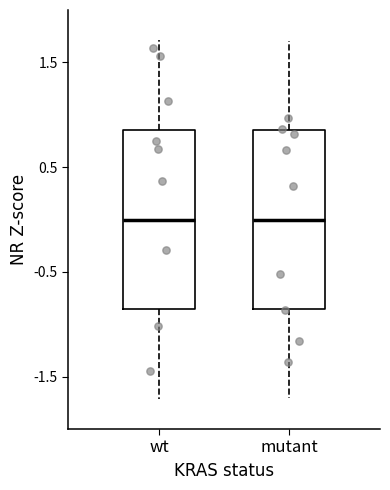

Reading left to right, transcribe this box plot: for each box, give where its median line is, the range the box spans, and where its two whiskers end, as read against the y-axis. The values are not printed on the chart, so give them approximately, as read against the axis.

wt: median 0.0, box -0.9 to 0.9, whiskers -1.7 to 1.7
mutant: median 0.0, box -0.9 to 0.9, whiskers -1.7 to 1.7